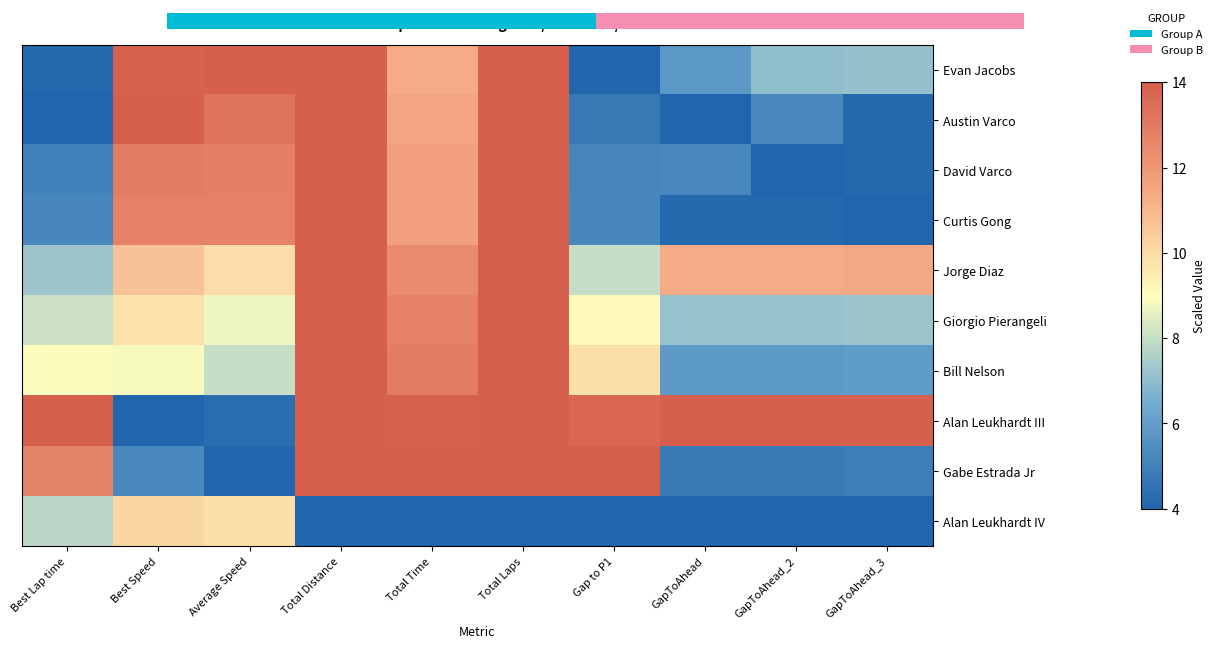

What is the minimum value for Evan Jacobs?

4.0